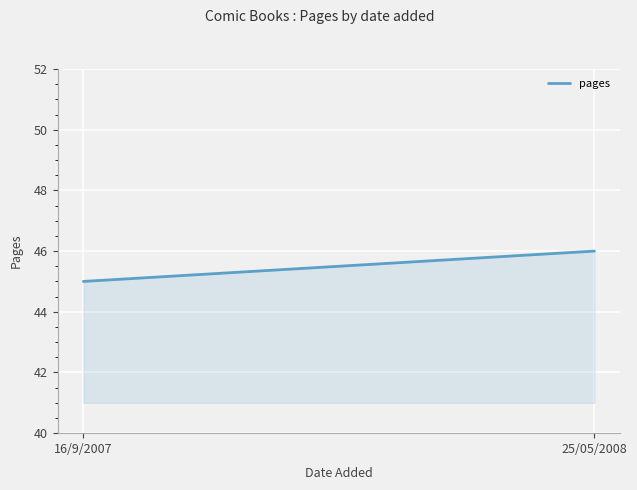

How many values are between 45 and 46?

2